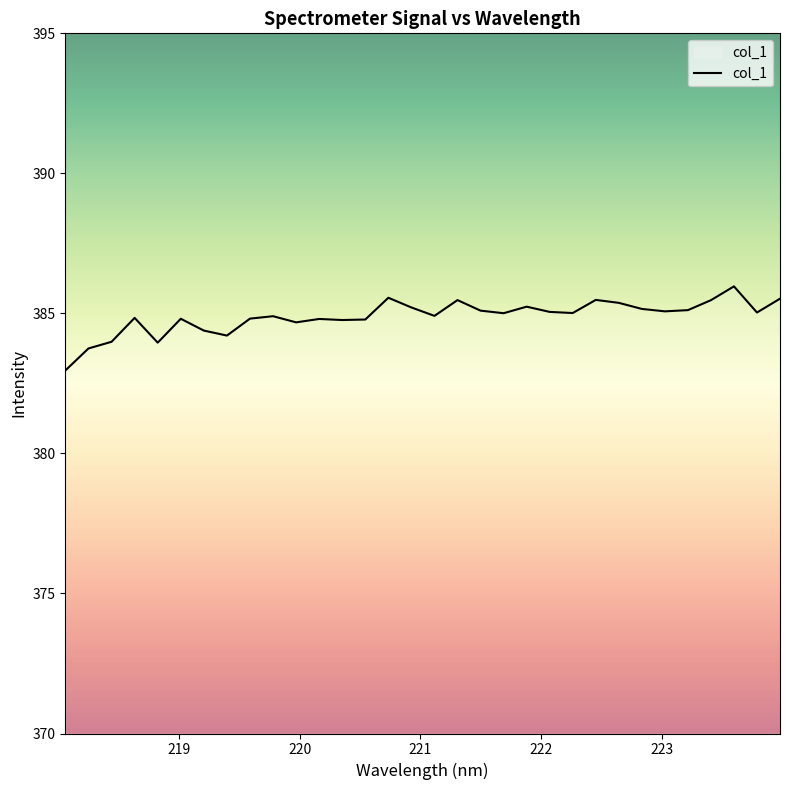

What is the smallest value displayed?

383.0